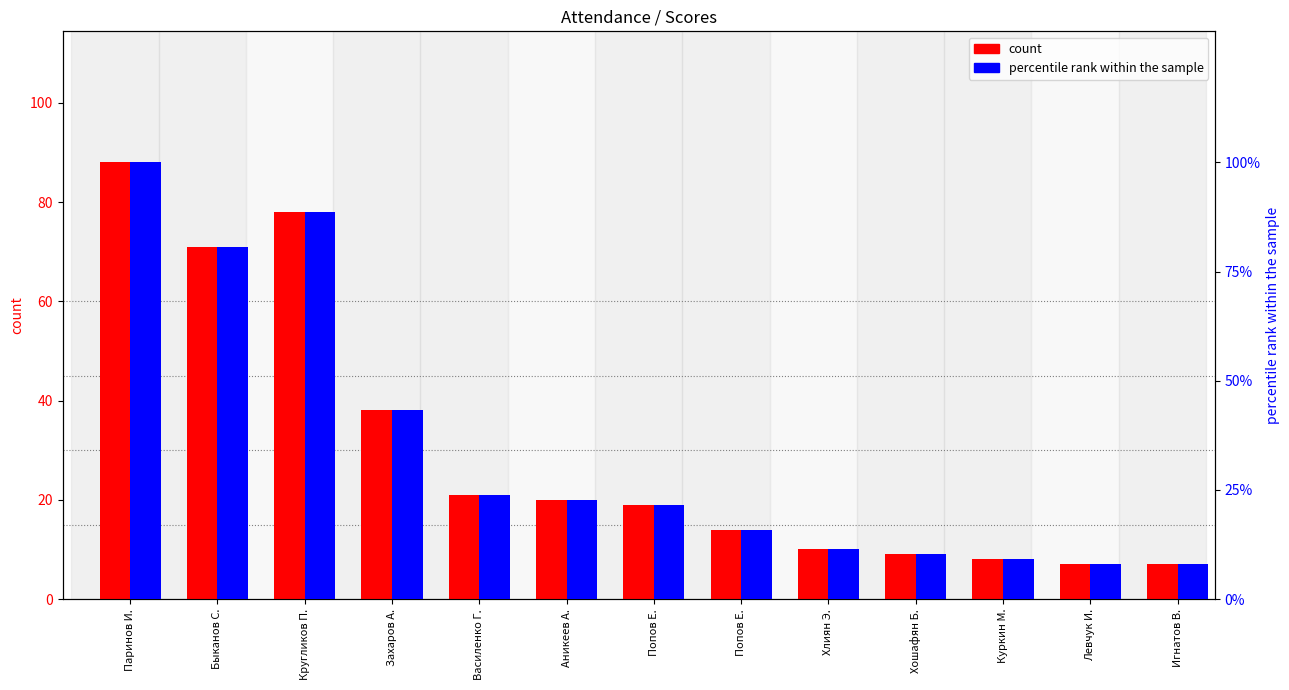

What is the label of the 5th bar from the right?

Хлиян Э.